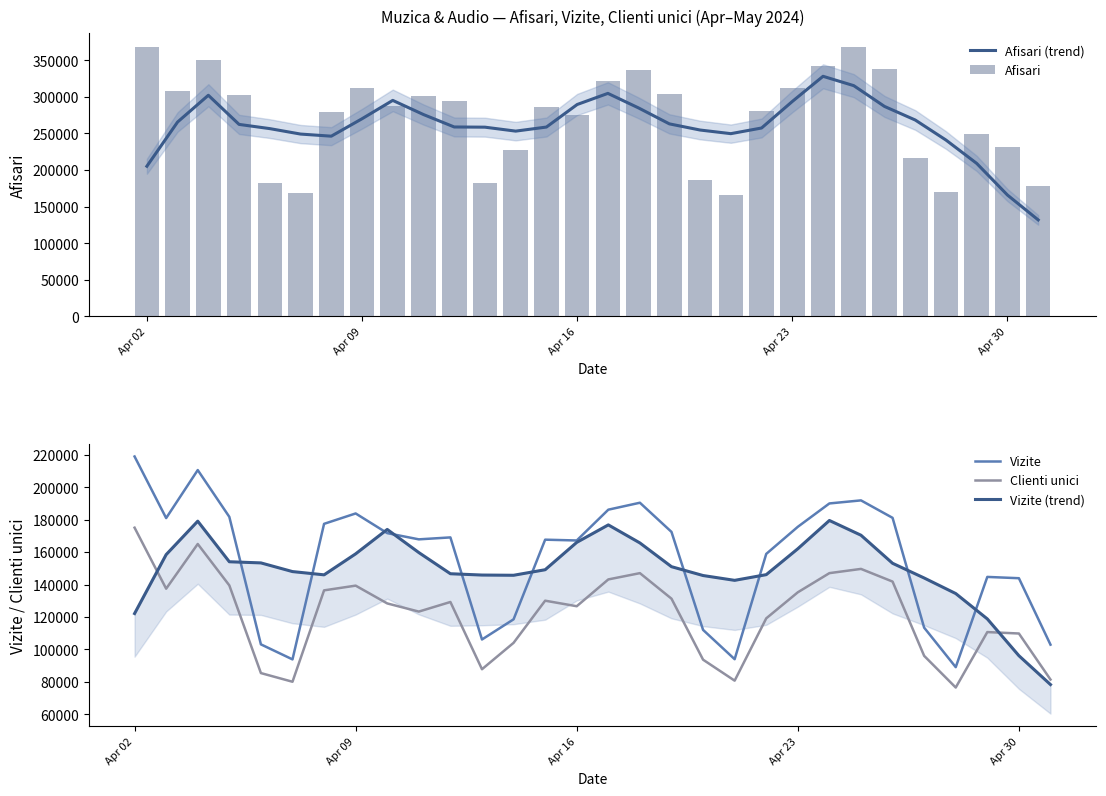

List the series in order of their peak value, highest first.

Afisari, Afisari (trend), Vizite, Vizite (trend), Clienti unici